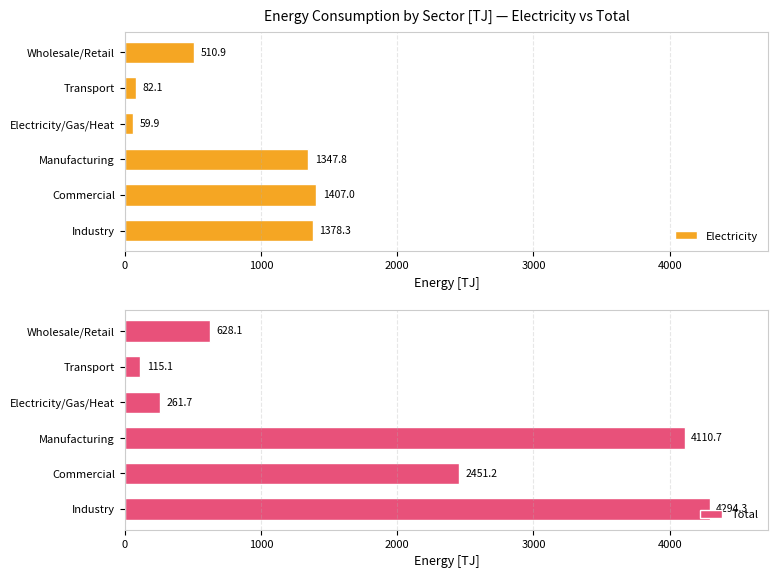

What is the highest value of the Total series?

4294.3